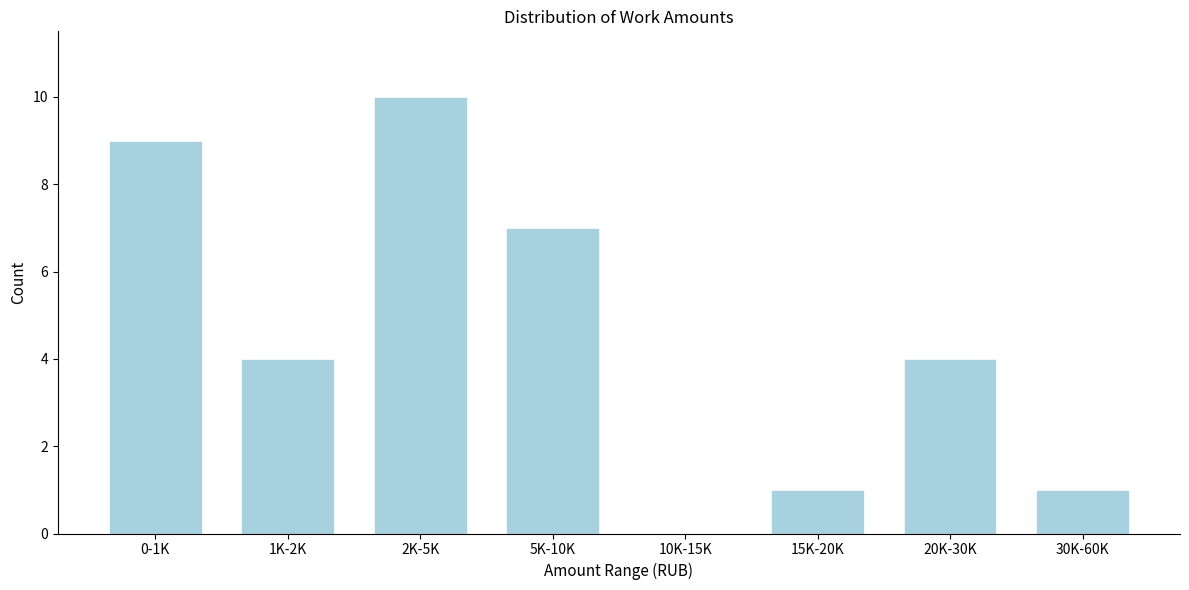

Reading left to right, transcribe all the data shown in this chart.

0-1K=9	1K-2K=4	2K-5K=10	5K-10K=7	10K-15K=0	15K-20K=1	20K-30K=4	30K-60K=1